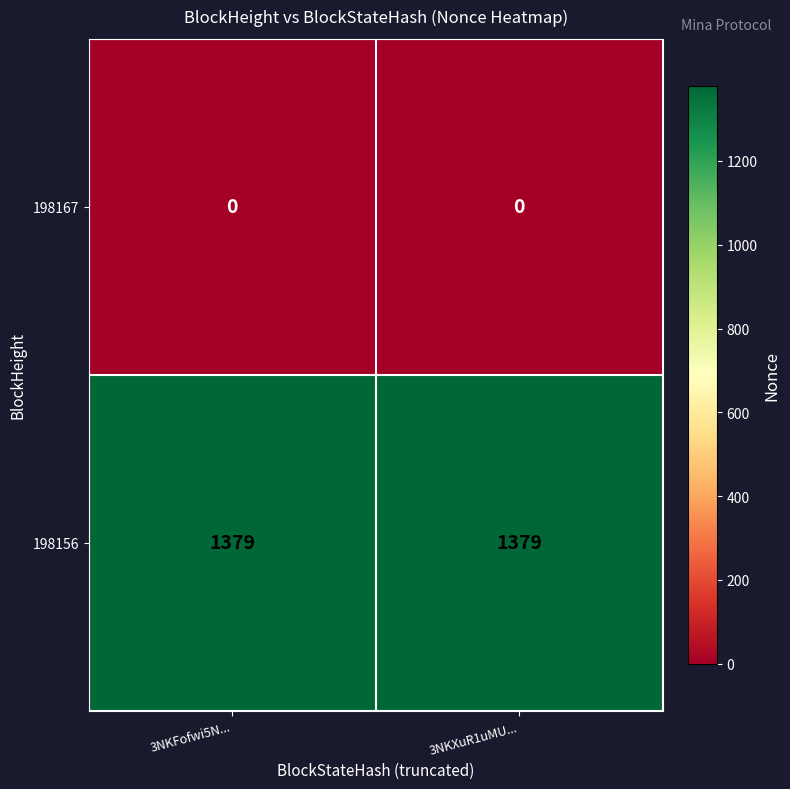

What is the minimum value for 198156?

1379